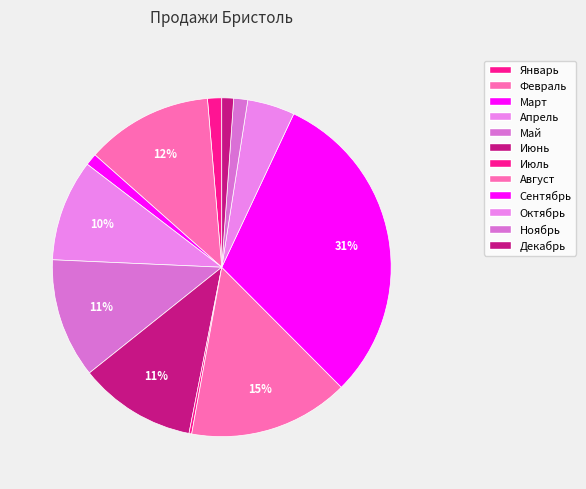

How many segments does this pie chart have?

12